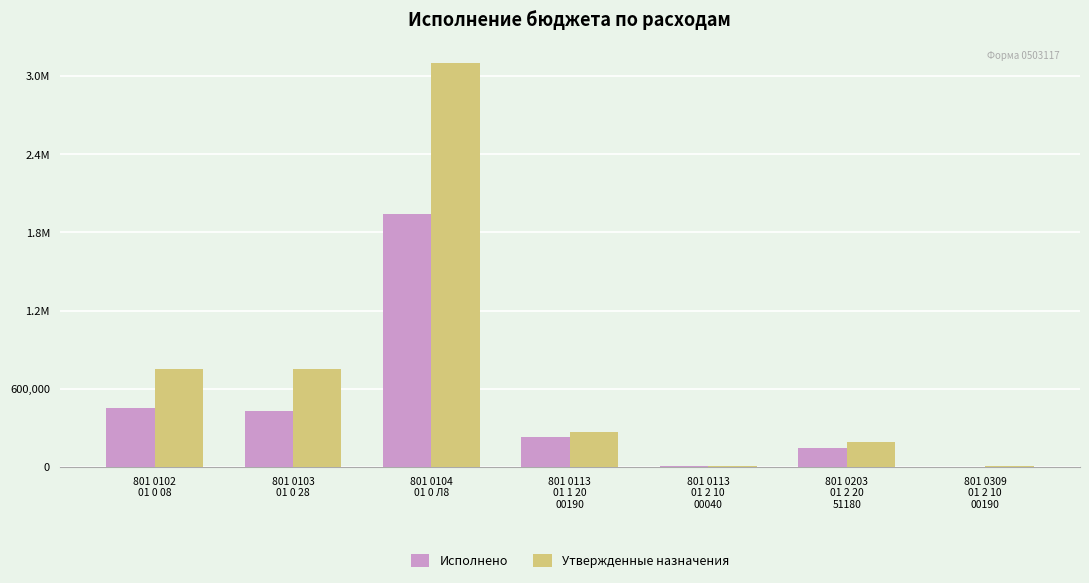

Reading left to right, extract all data points from this chart.

Исполнено: 801 0102
01 0 08=449933.5	801 0103
01 0 28=431112.6	801 0104
01 0 Л8=1942857.4	801 0113
01 1 20
00190=231888.0	801 0113
01 2 10
00040=2000.0	801 0203
01 2 20
51180=140767.0	801 0309
01 2 10
00190=0.0
Утвержденные назначения: 801 0102
01 0 08=754520.0	801 0103
01 0 28=754520.0	801 0104
01 0 Л8=3104270.0	801 0113
01 1 20
00190=265500.0	801 0113
01 2 10
00040=4000.0	801 0203
01 2 20
51180=192900.0	801 0309
01 2 10
00190=8000.0